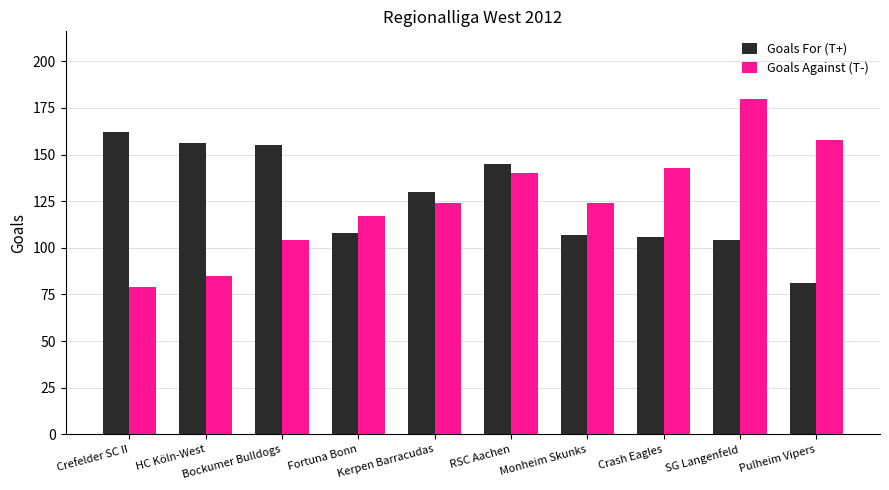

Rank the series by their maximum value, from highest to lowest.

Goals Against (T-), Goals For (T+)